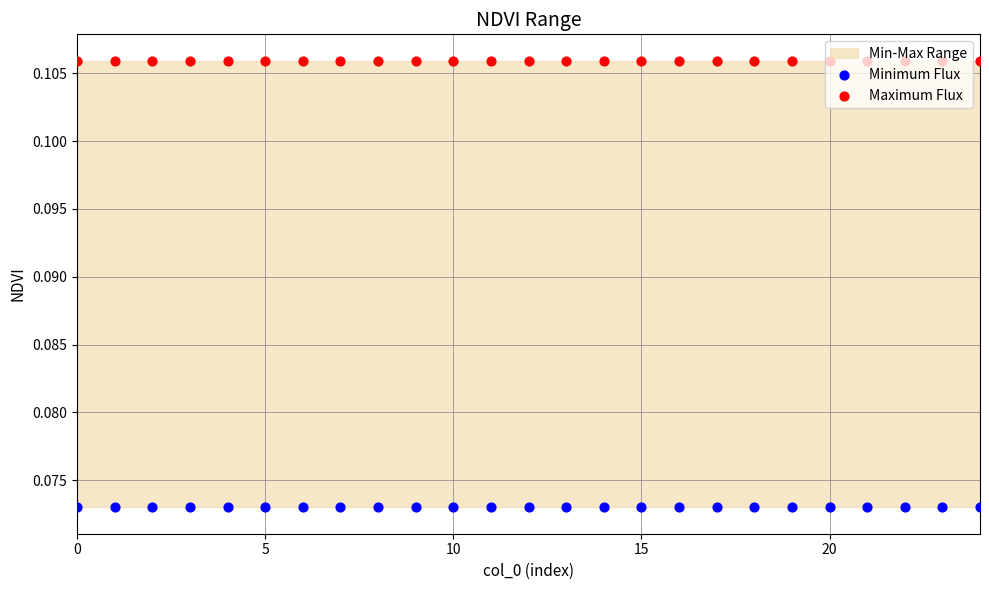

What is the total value across all series at 19?

0.2